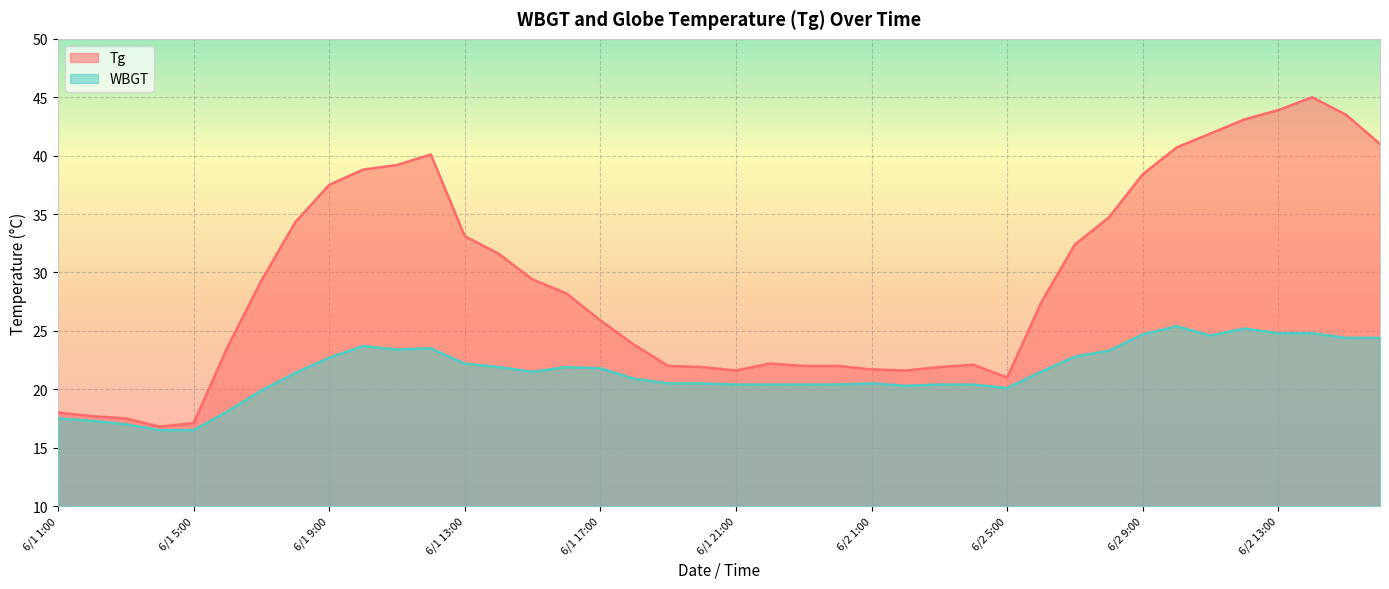

At which category is the sum across all series the highest?

6/2 14:00